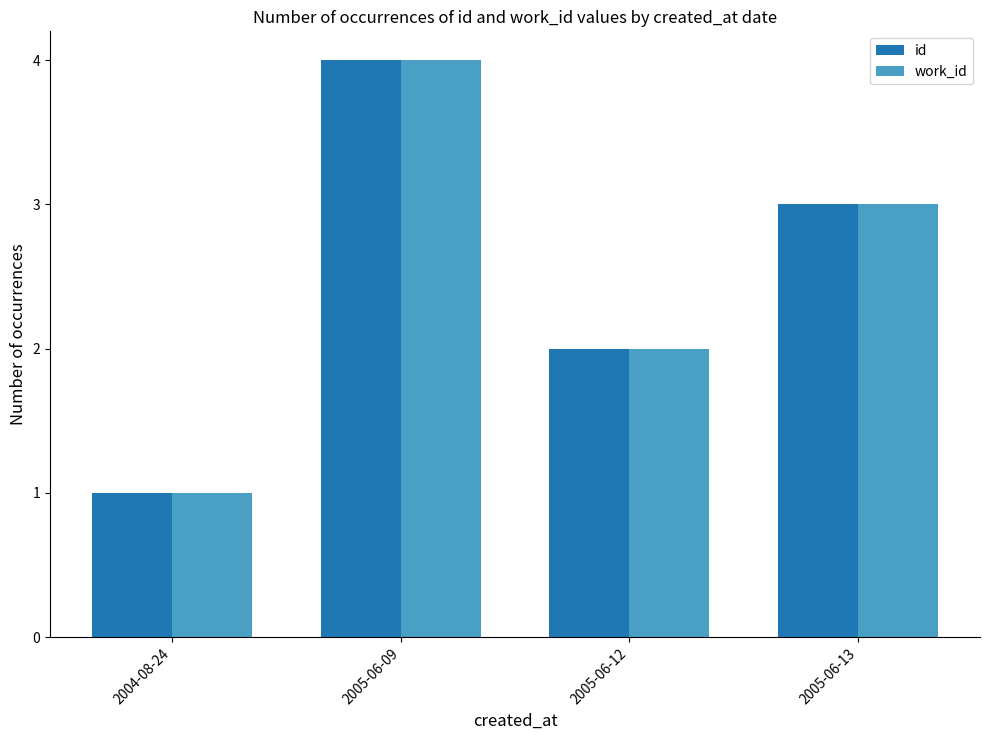

How many series are shown in this chart?

2